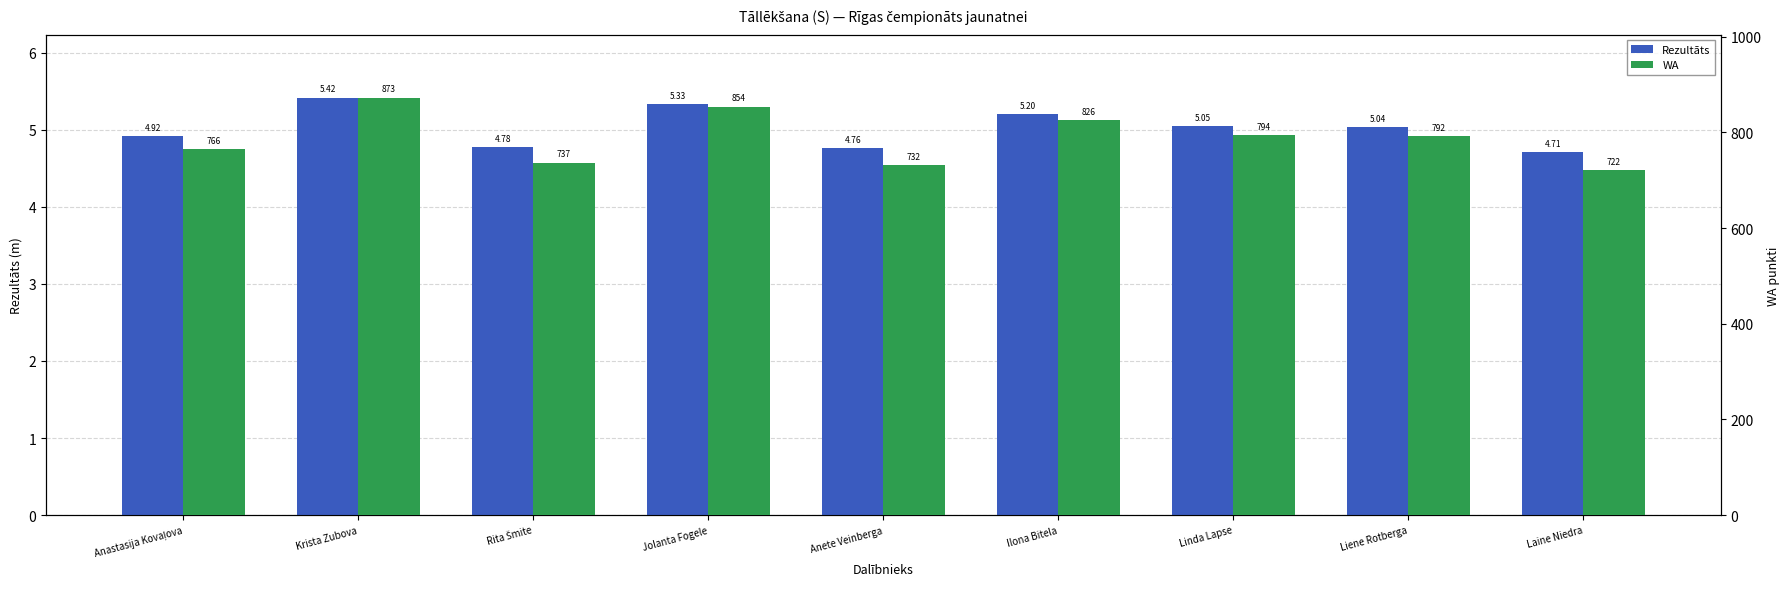

What is the value of the WA bar at the 2nd from the left?

873.0